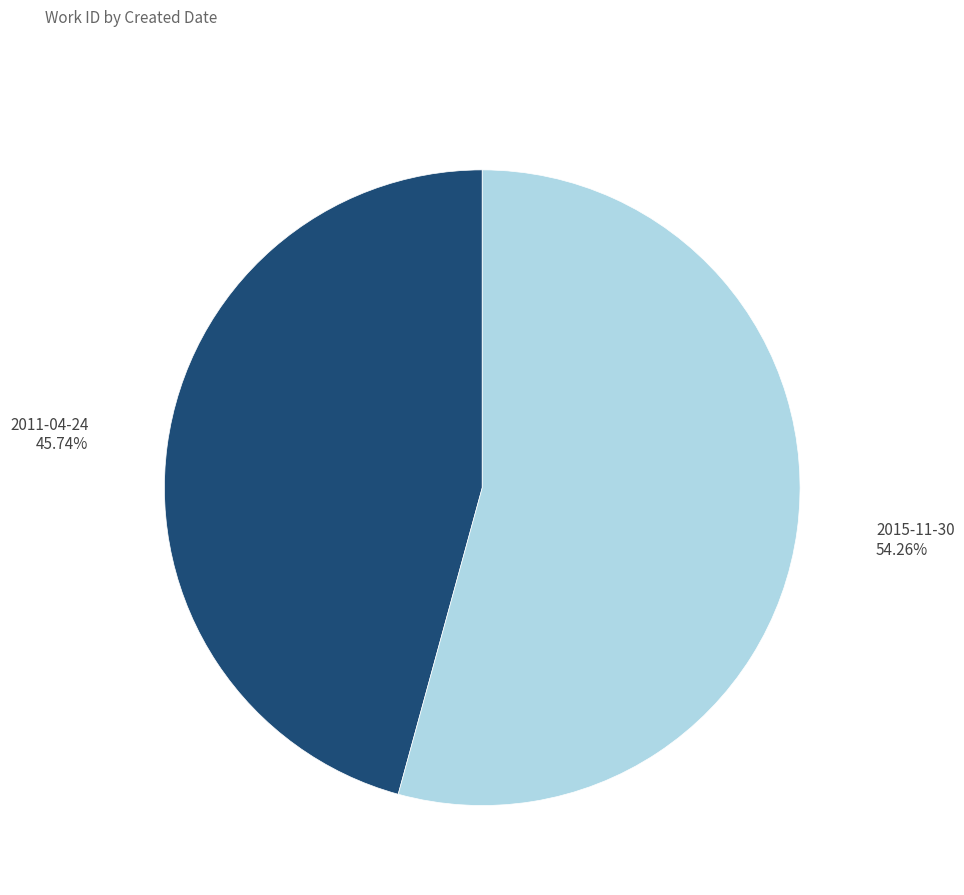

What portion of the pie excludes 2011-04-24?

54.3%